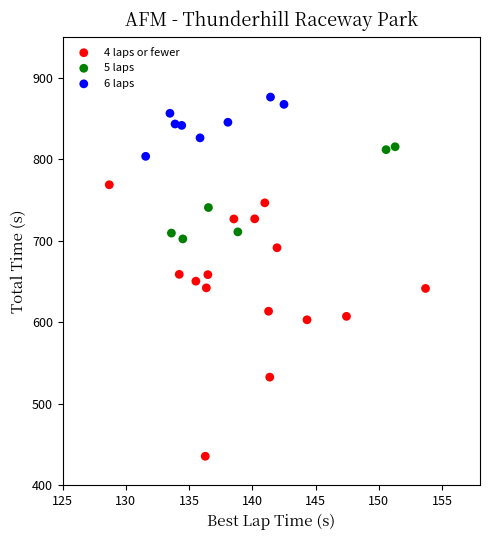

What are all the series names shown in the legend?

4 laps or fewer, 5 laps, 6 laps